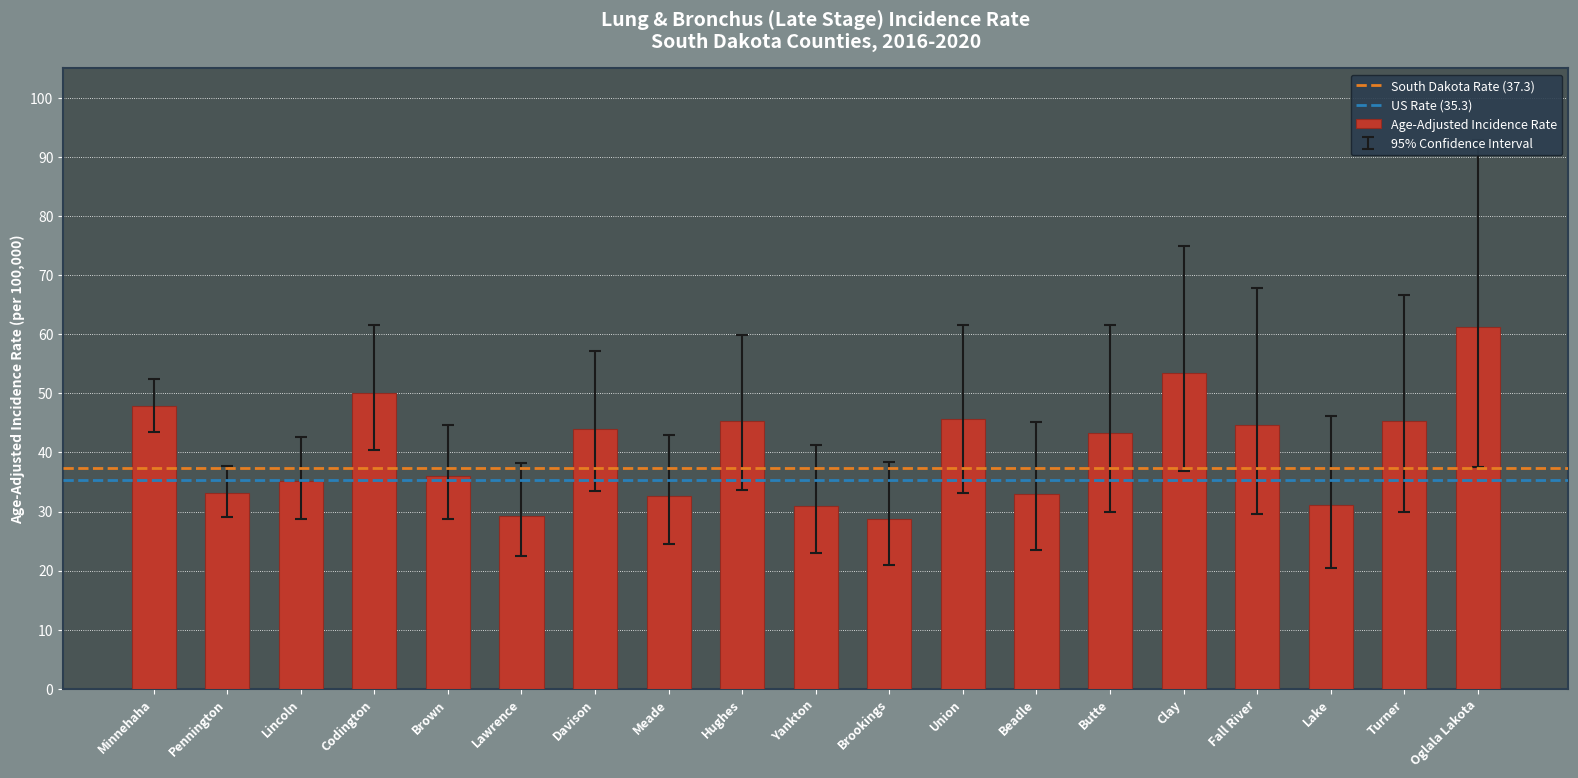

Approximately how many times larger is the value at Union compared to Fall River?

1.0